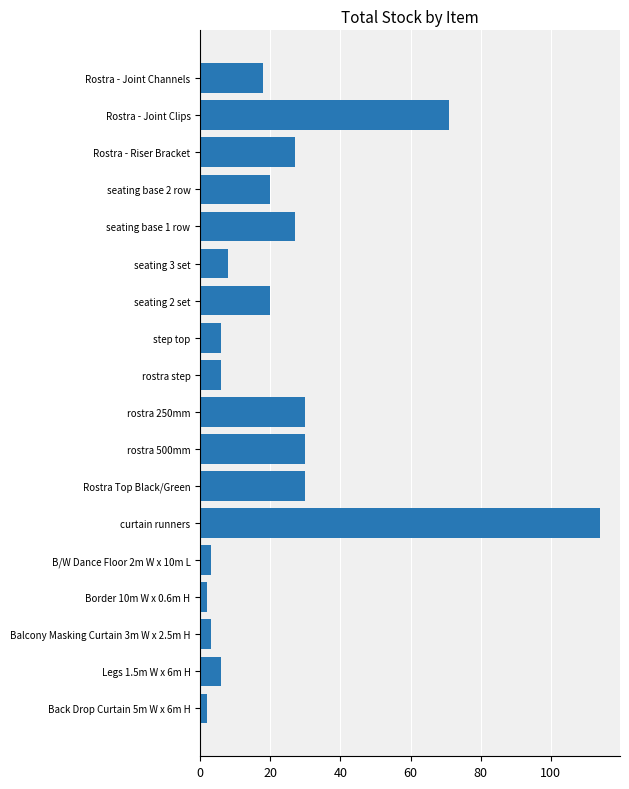

True or false: the data shows 18 at Rostra - Joint Channels.

True